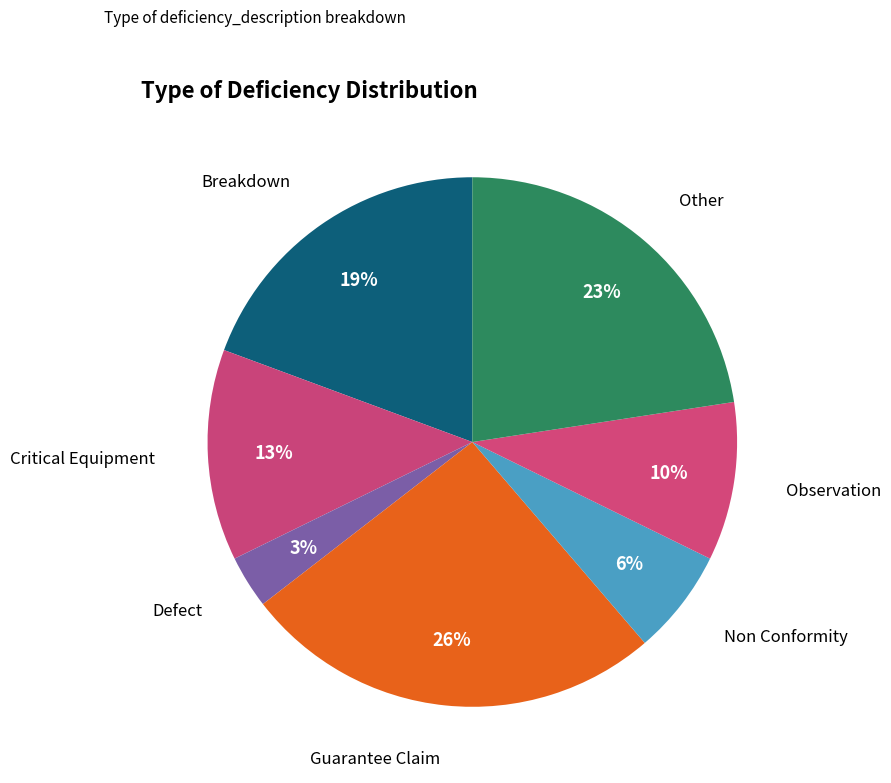

Count the number of slices in the pie.

7